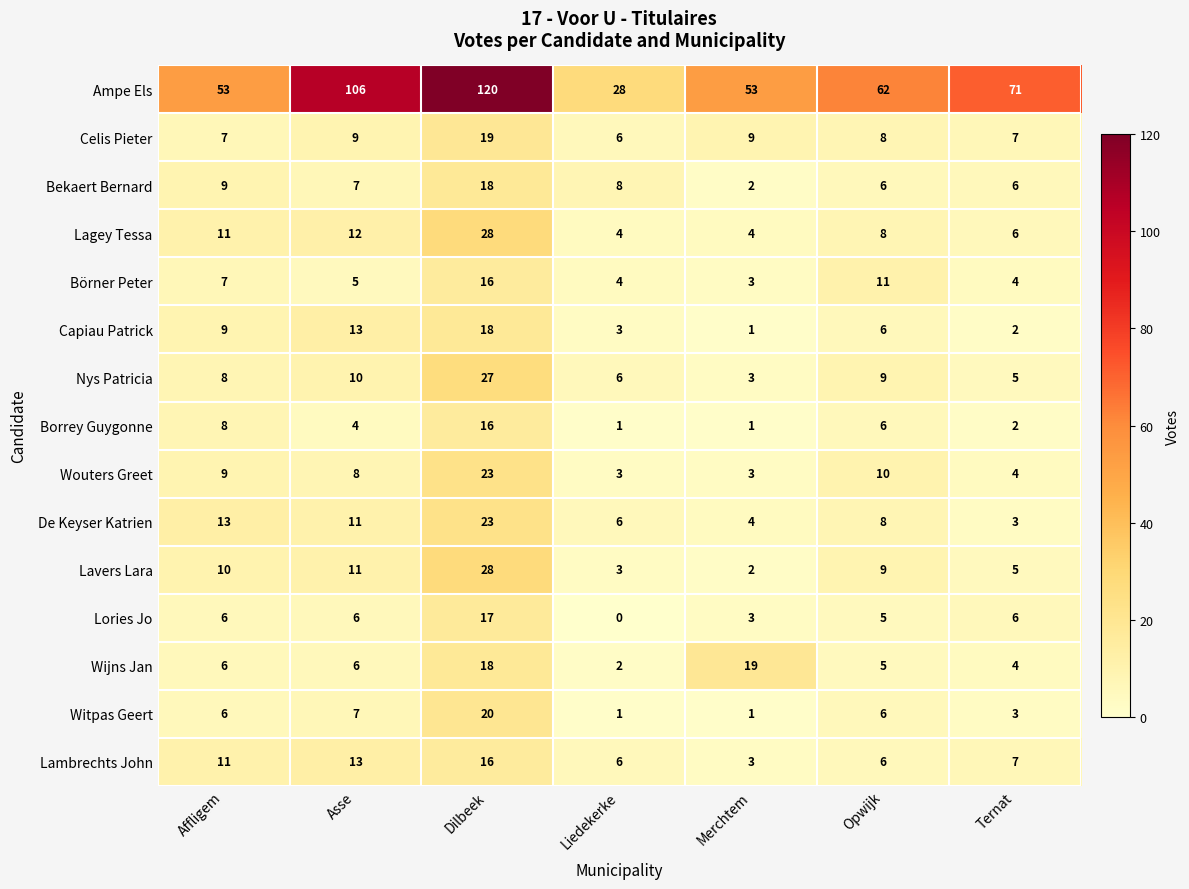

At how many categories does at least one series exceed 81?

2